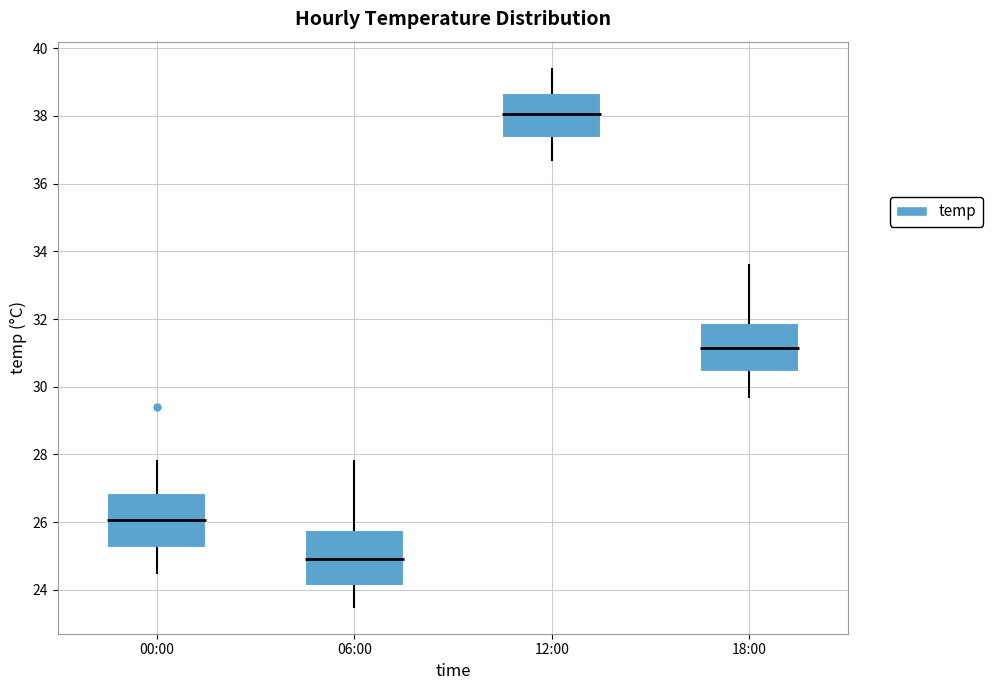

Reading left to right, read every box against the y-axis: the position of its median line, the range the box covers, and the ends of its whiskers. The values are not printed on the chart, so give them approximately, as read against the axis.

00:00: median 26.0, box 25.2 to 26.8, whiskers 24.6 to 27.8
06:00: median 25.0, box 24.2 to 25.8, whiskers 23.6 to 27.8
12:00: median 38.0, box 37.4 to 38.6, whiskers 36.8 to 39.4
18:00: median 31.2, box 30.4 to 31.8, whiskers 29.8 to 33.6